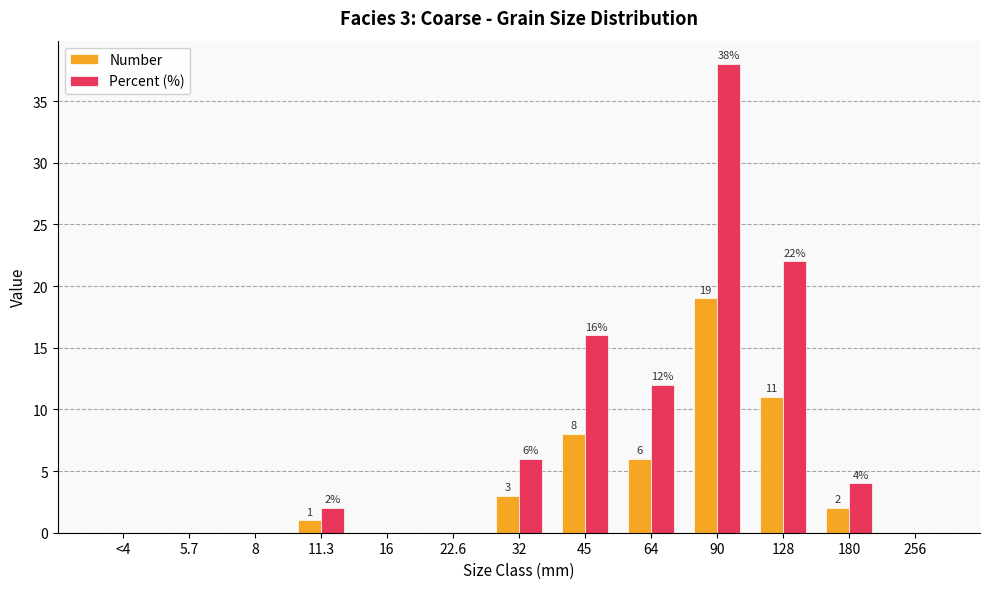

What is the average value of the Percent (%) series?

8